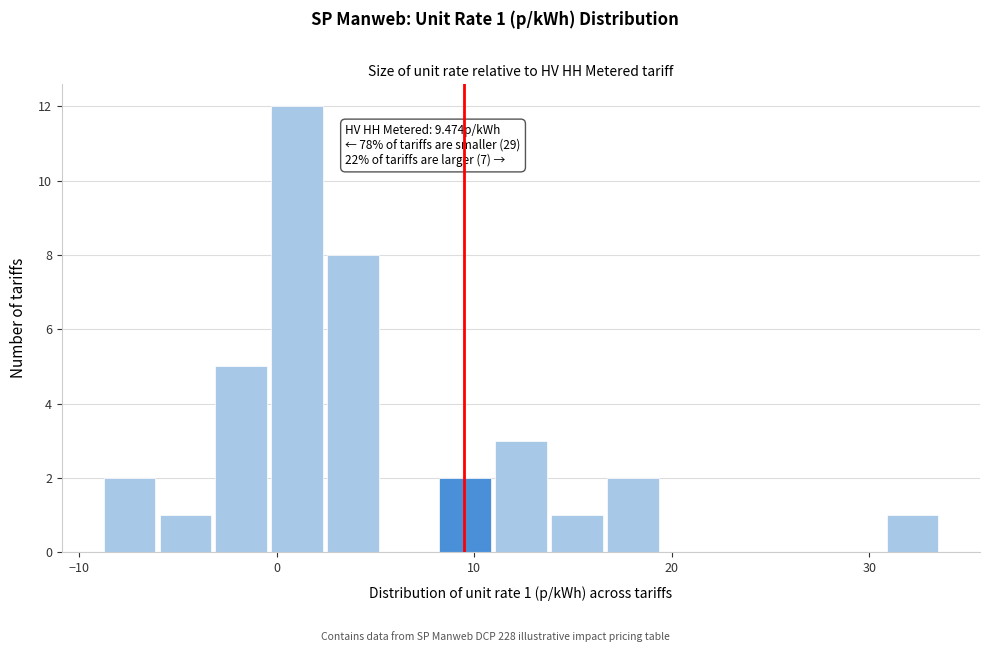

Read against the x-axis, roughly where is the centre of the tallest bar?

1